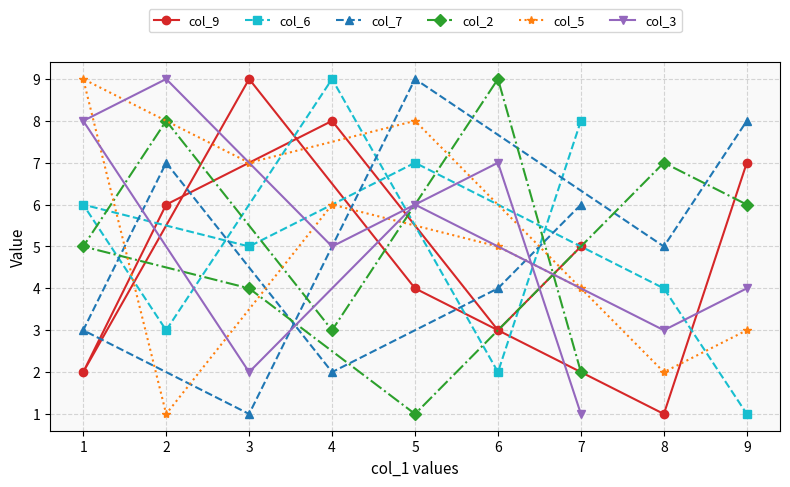

What is the maximum value for col_2?

9